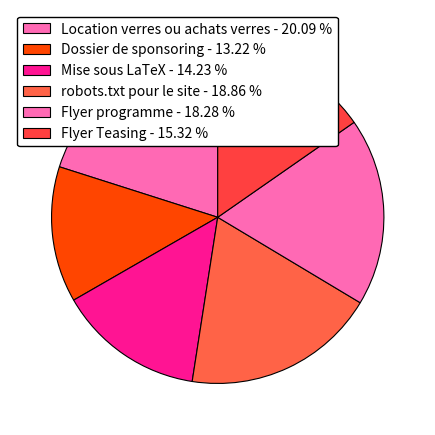

Does robots.txt pour le site account for over 50% of the chart?

No